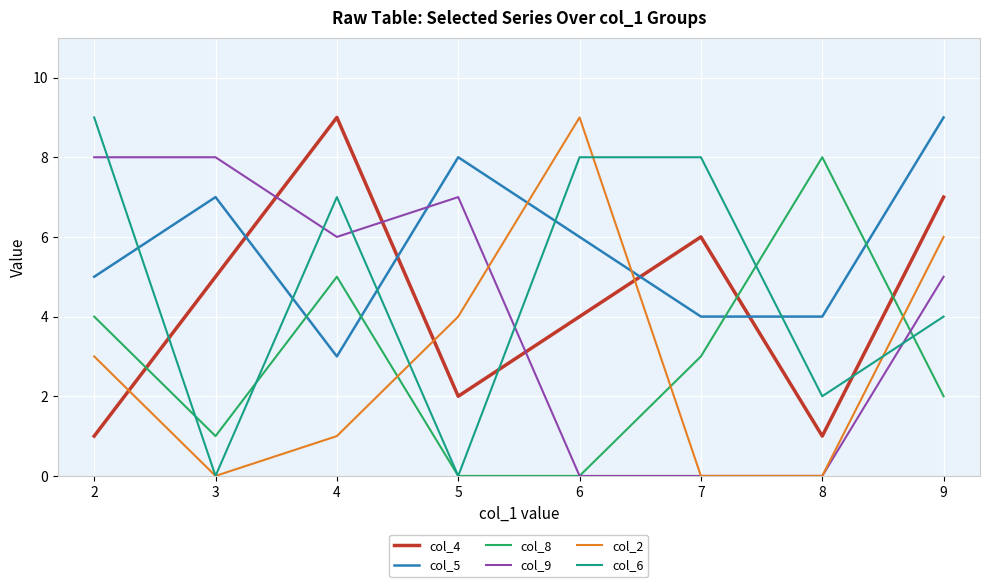

Which series changed the most between 4 and 7?

col_9